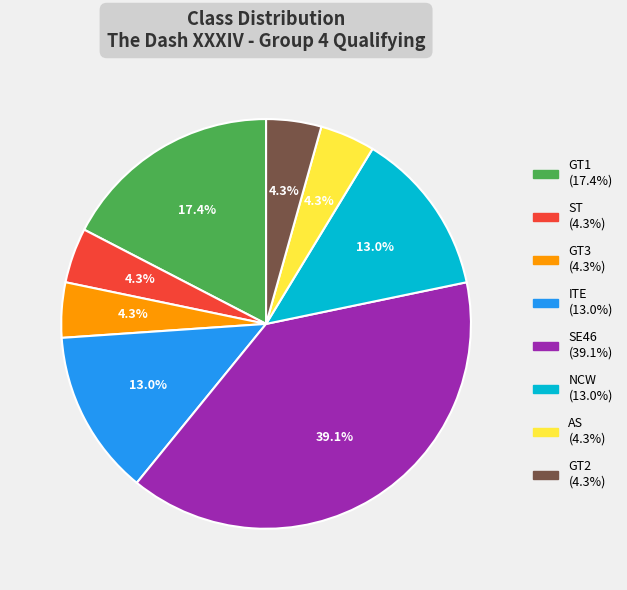

To the nearest percent, what is the average slice percentage?

12%